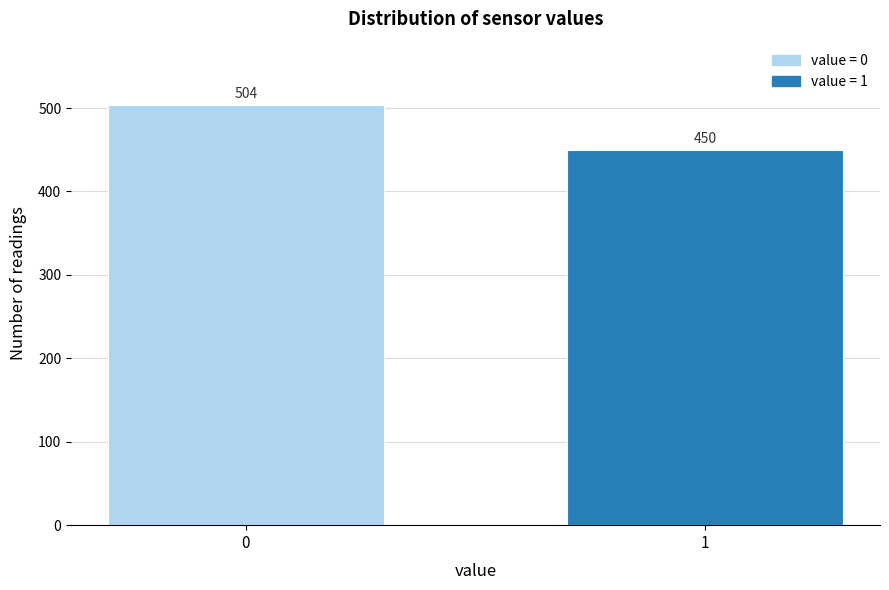

Reading left to right, what are all the values shown in this chart?

504	450